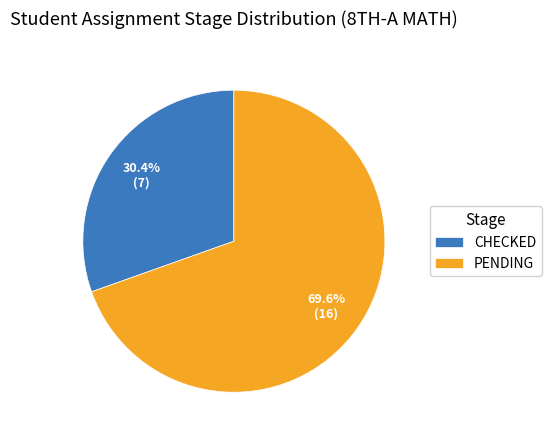

Rank the categories by value from highest to lowest.

PENDING, CHECKED